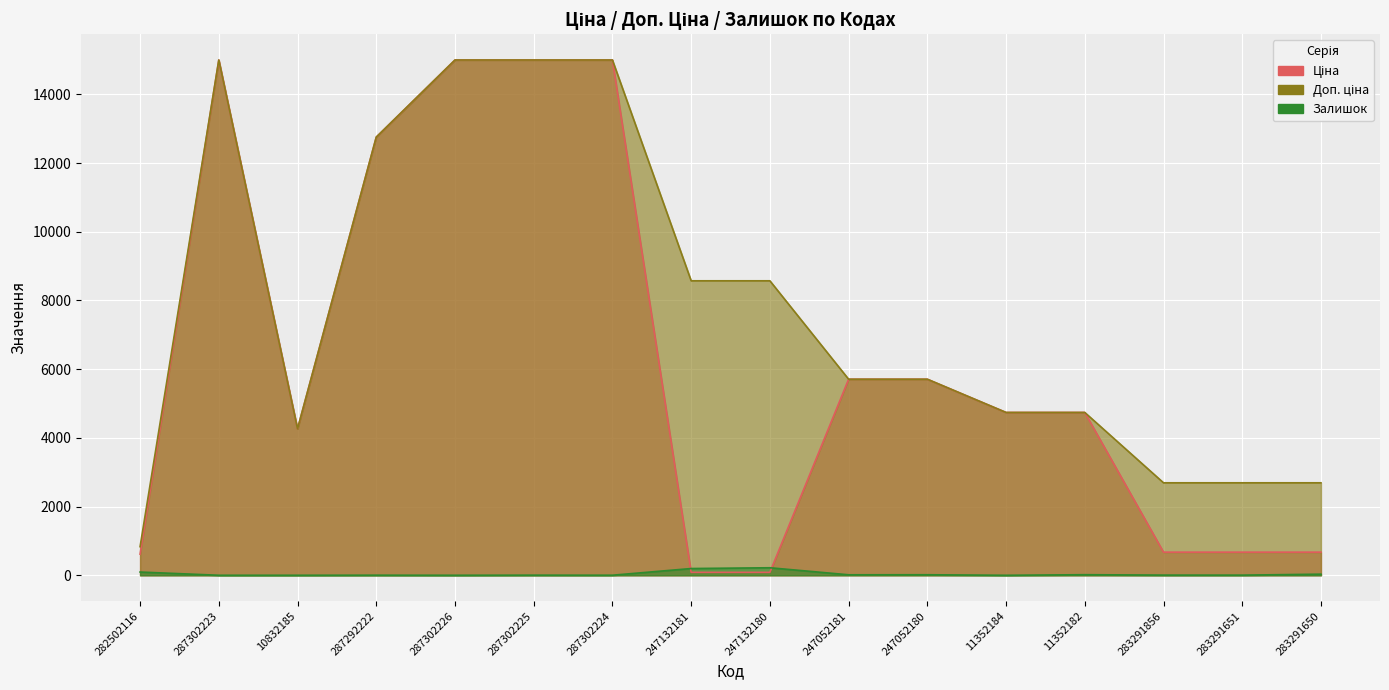

What is the difference between the highest and lowest values at 247052181?

5693.3